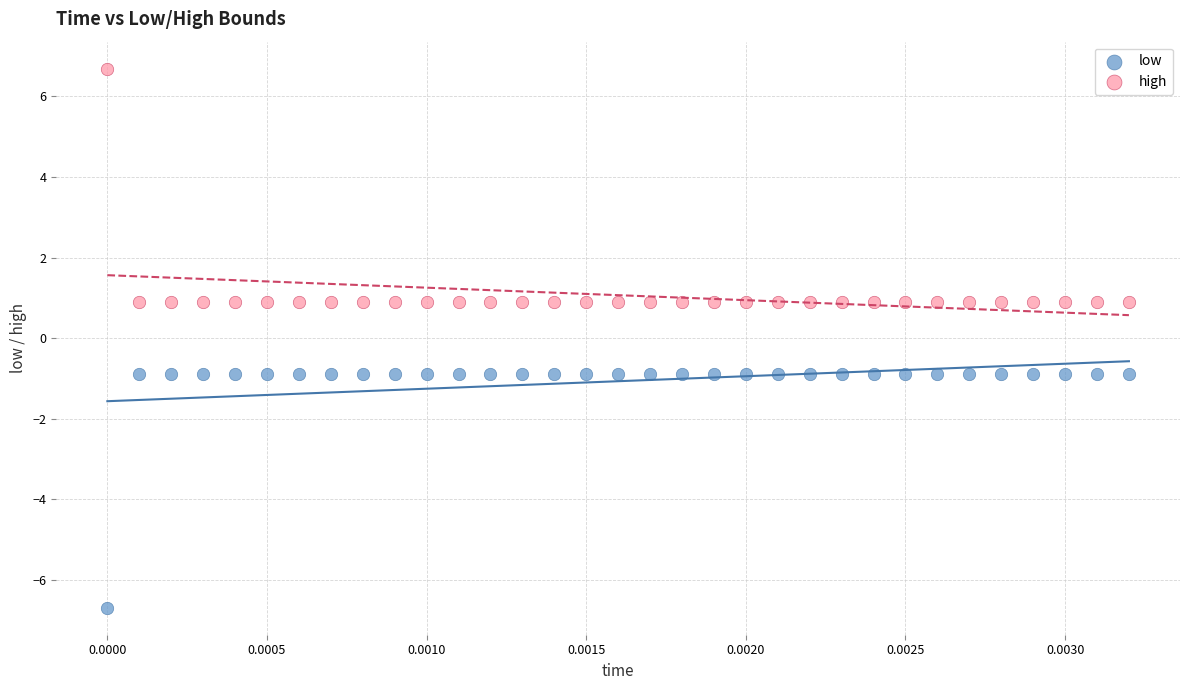

What are all the series names shown in the legend?

low, high